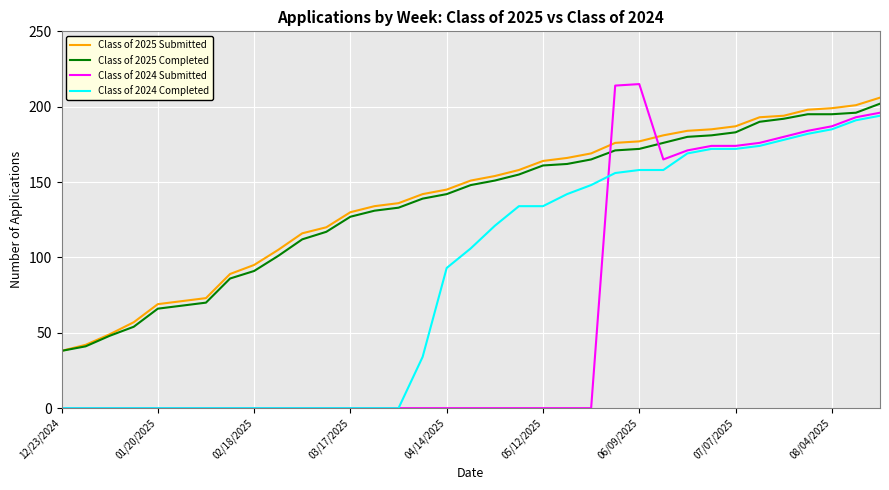

What is the maximum value for Class of 2025 Completed?

202